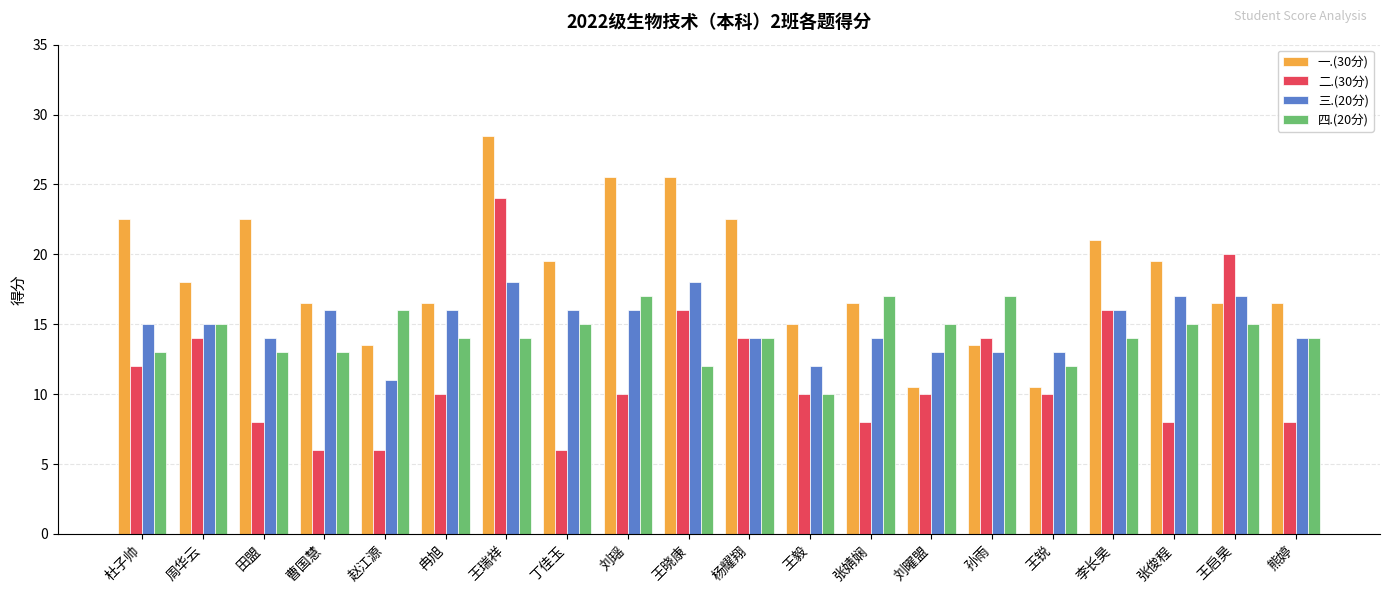

At which category is the sum across all series the highest?

王瑞祥